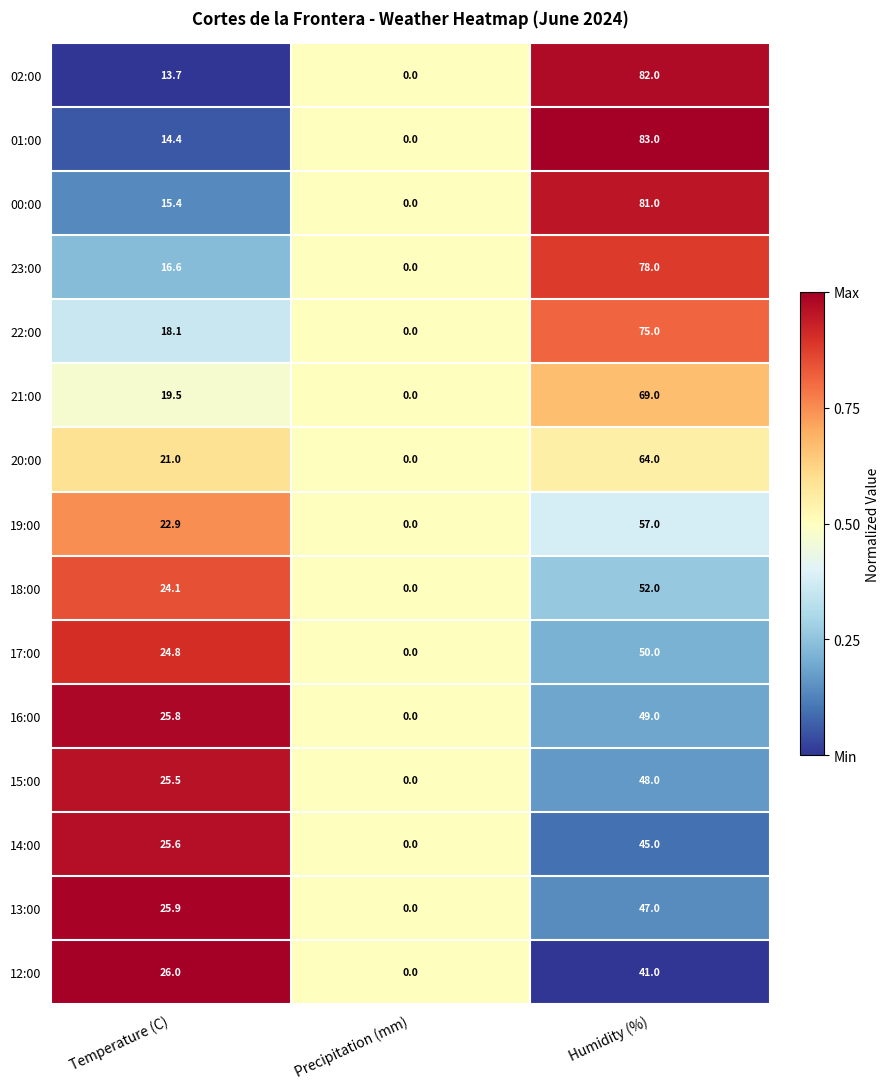

What is the sum of all 16:00 values?

74.8